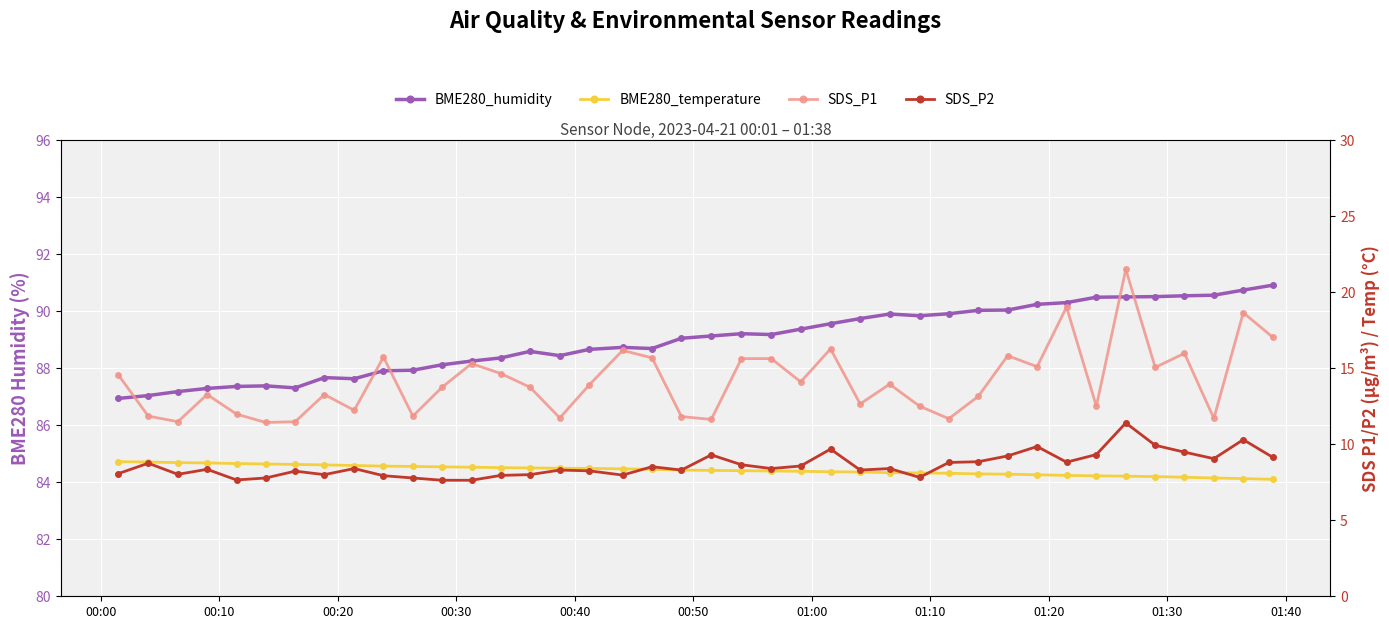

What is the lowest value of the SDS_P2 series?

7.6